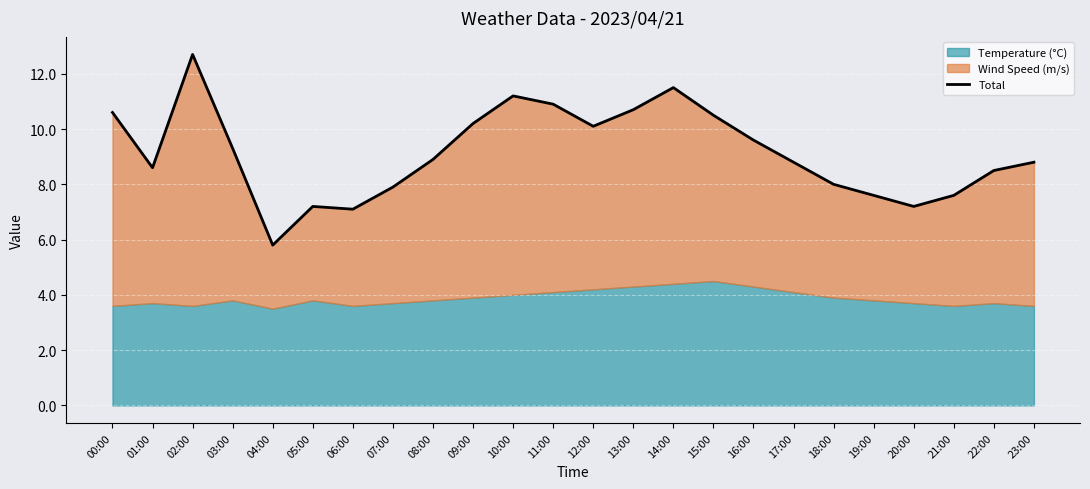

Rank the categories by value from highest to lowest.

02:00, 14:00, 10:00, 11:00, 13:00, 00:00, 15:00, 09:00, 12:00, 16:00, 03:00, 08:00, 17:00, 23:00, 01:00, 22:00, 18:00, 07:00, 19:00, 21:00, 20:00, 05:00, 06:00, 04:00